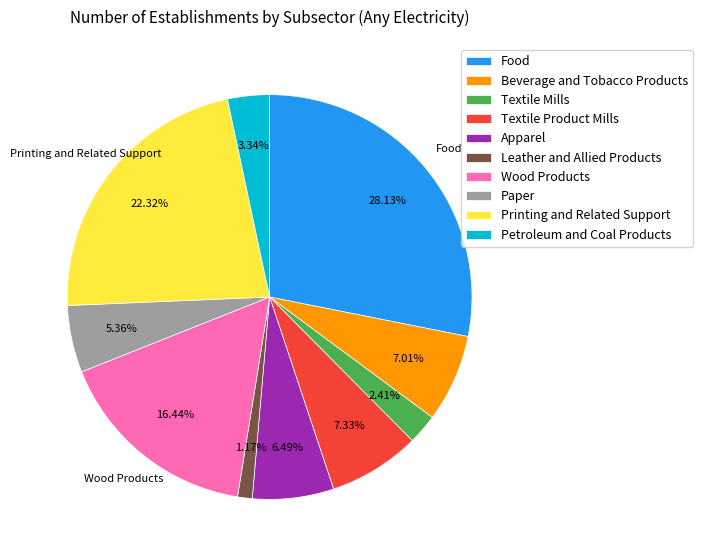

How many slices are in this pie chart?

10